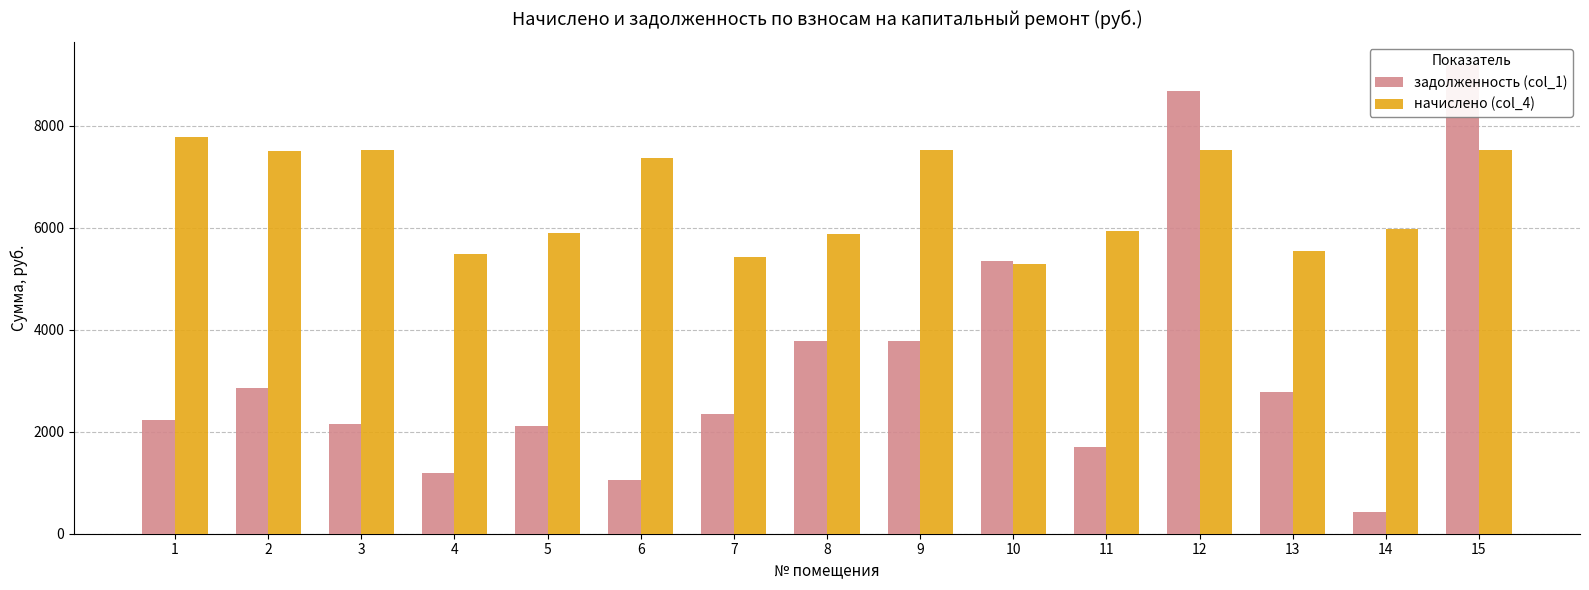

Rank the series by their average value, from highest to lowest.

начислено (col_4), задолженность (col_1)